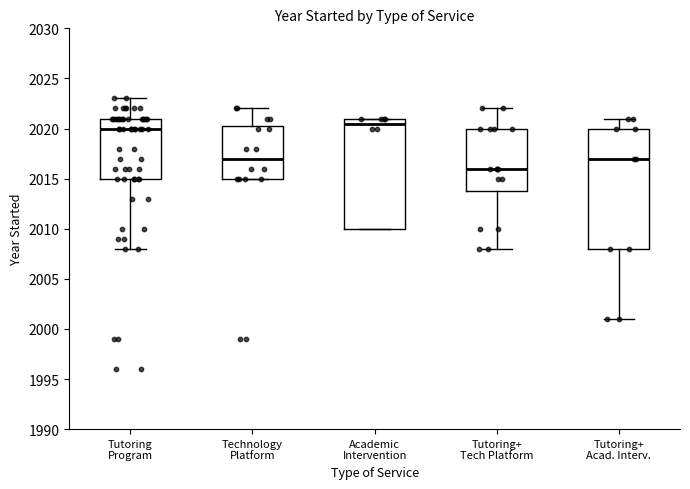

Which box is the tallest, from its lower edge to its upper edge?

Tutoring+ Acad. Interv.